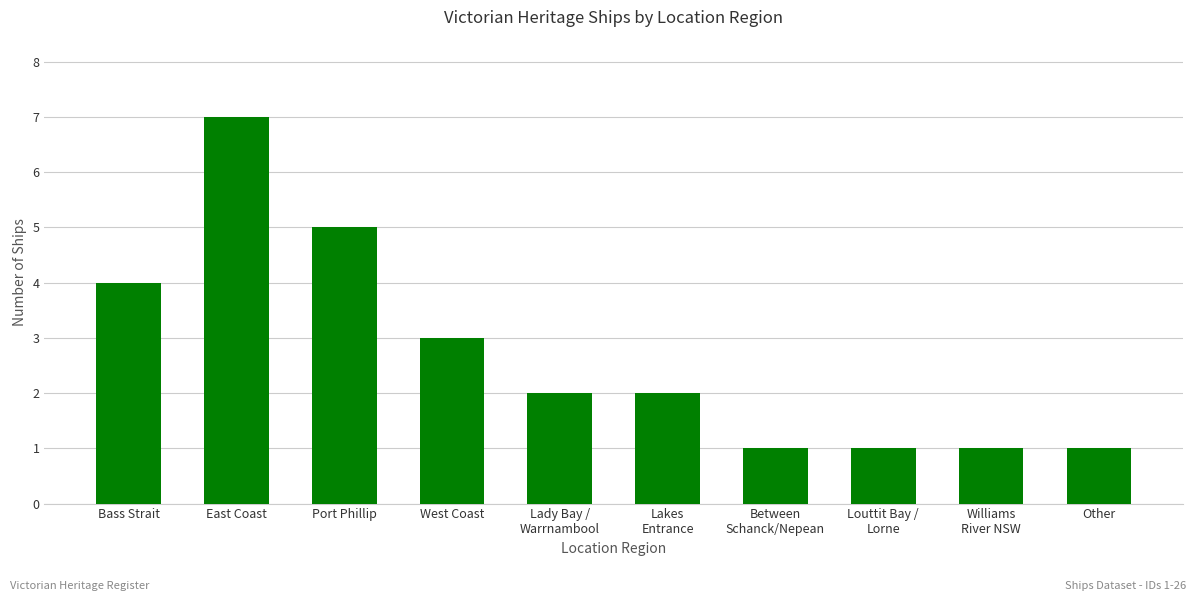

At which label does the data first exceed 2?

Bass Strait